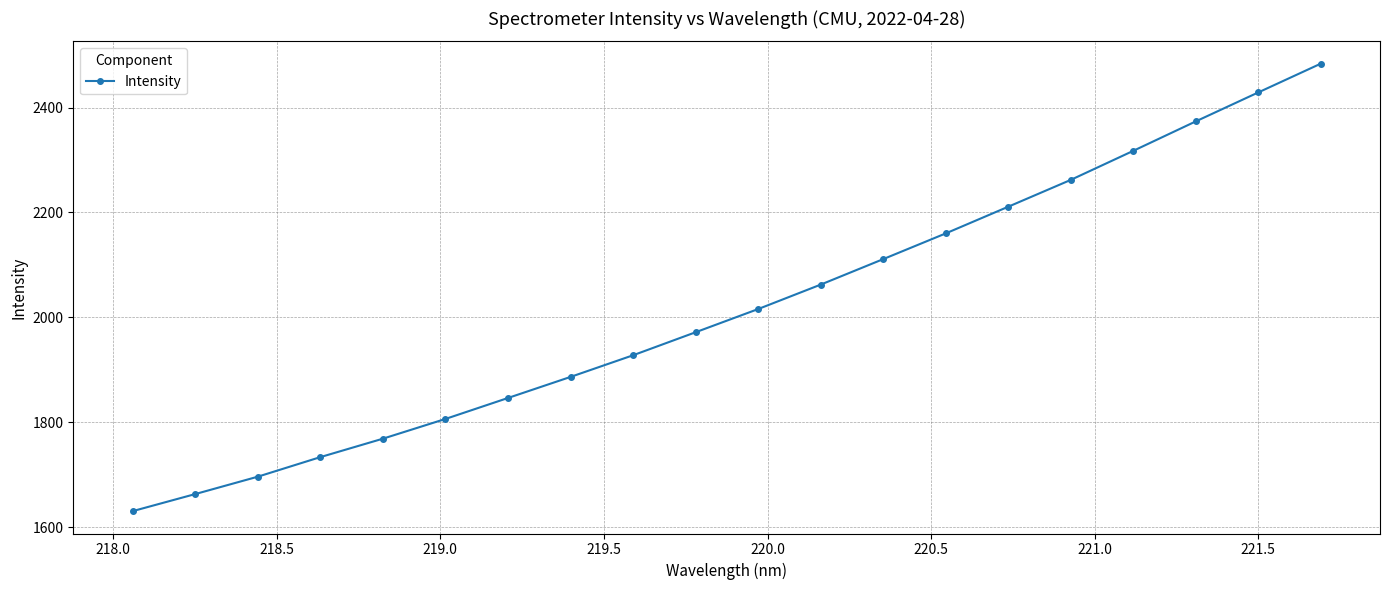

What is the smallest value displayed?

1630.9